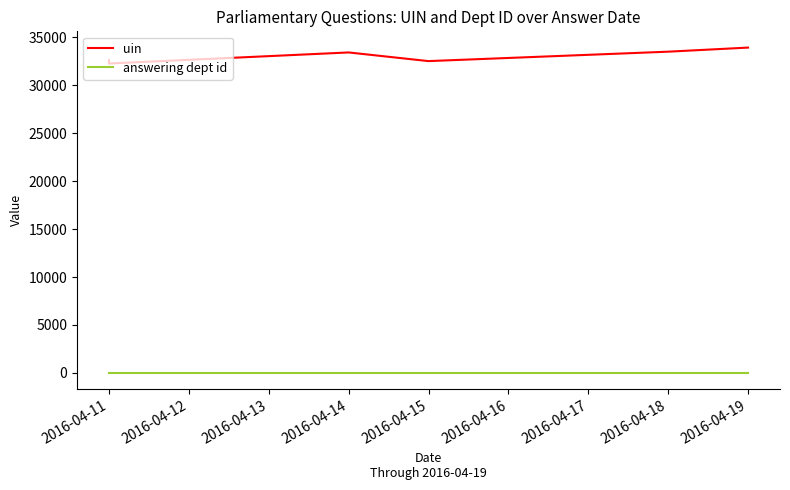

What is the highest value of the uin series?

33947